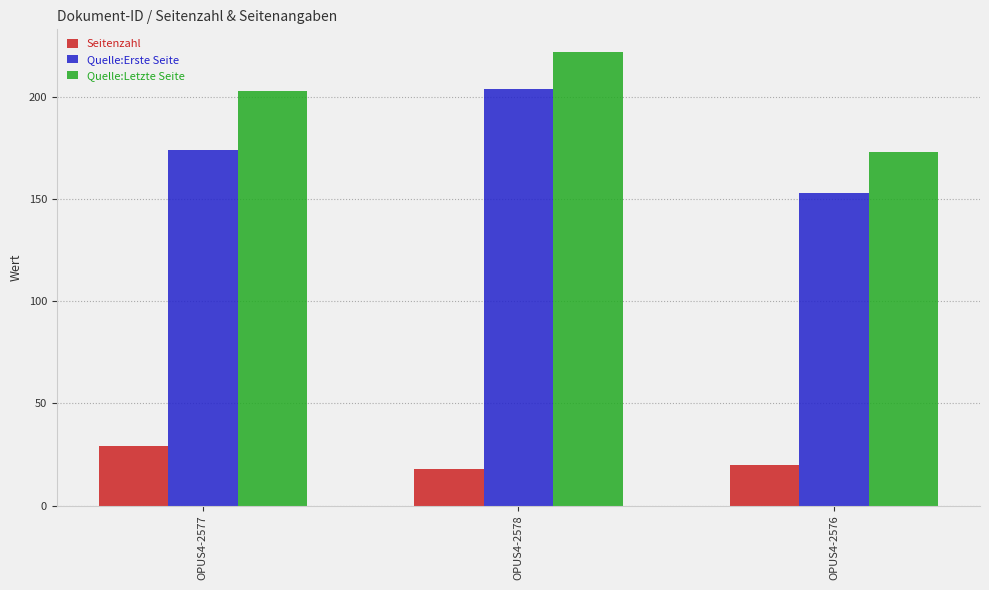

What are all the series names shown in the legend?

Seitenzahl, Quelle:Erste Seite, Quelle:Letzte Seite